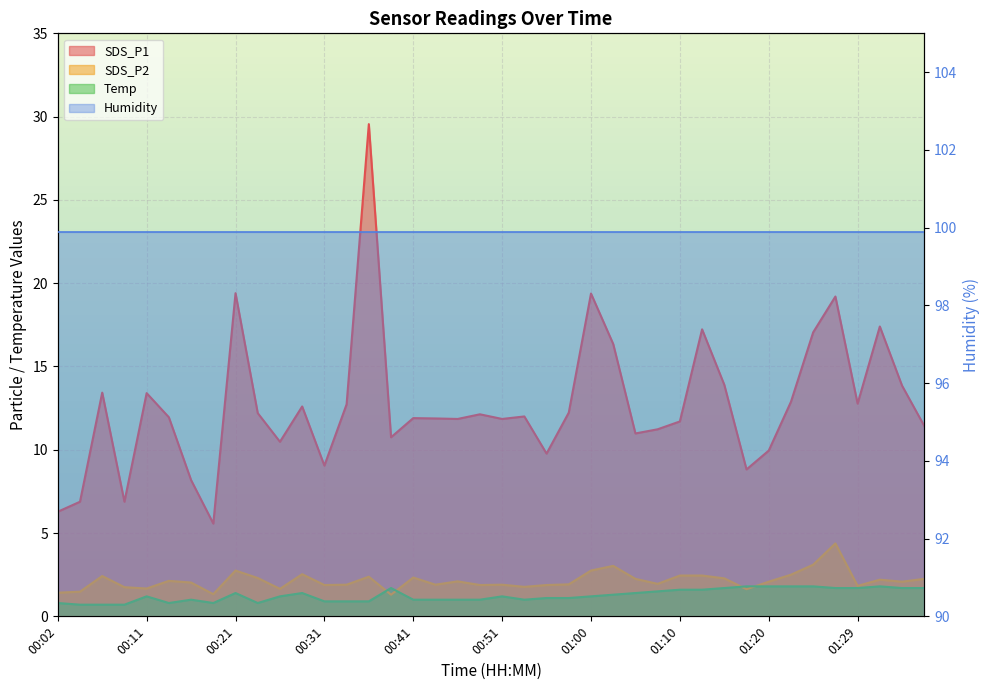

Which series has the largest total across all categories?

SDS_P1